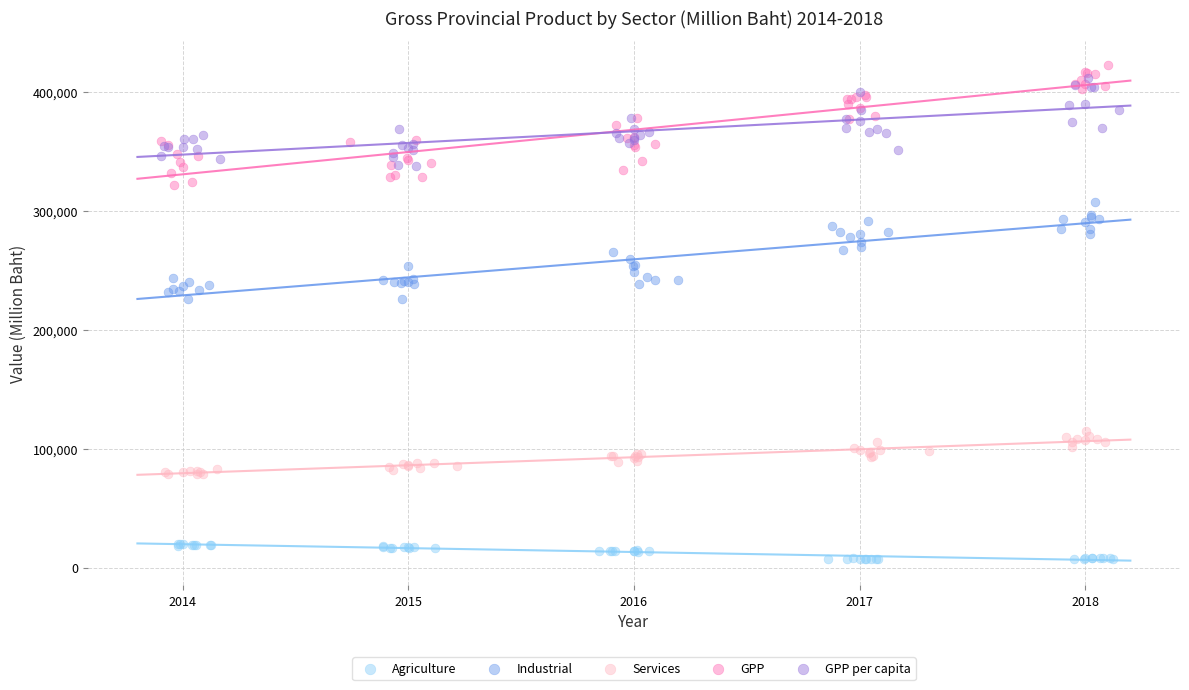

Which series contains the lowest Y value?

Agriculture